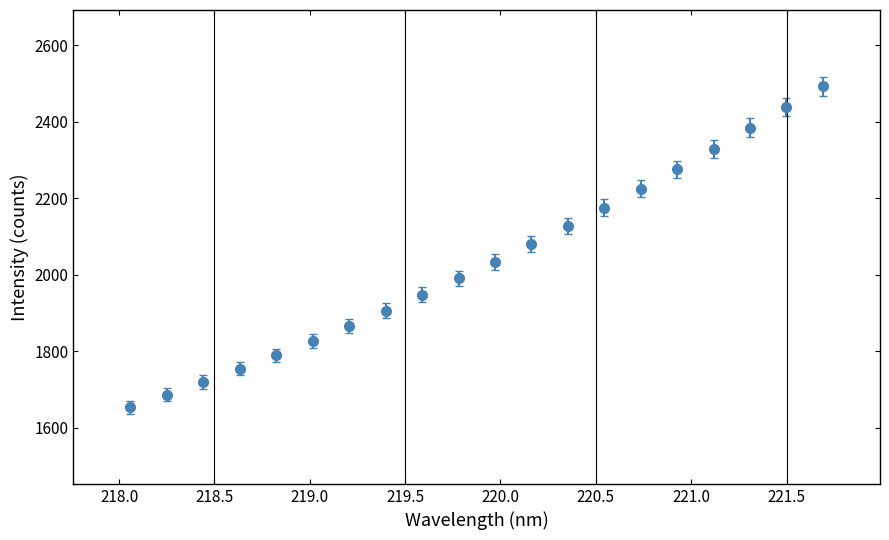

True or false: the data has more than 0 interior local peaks.

False